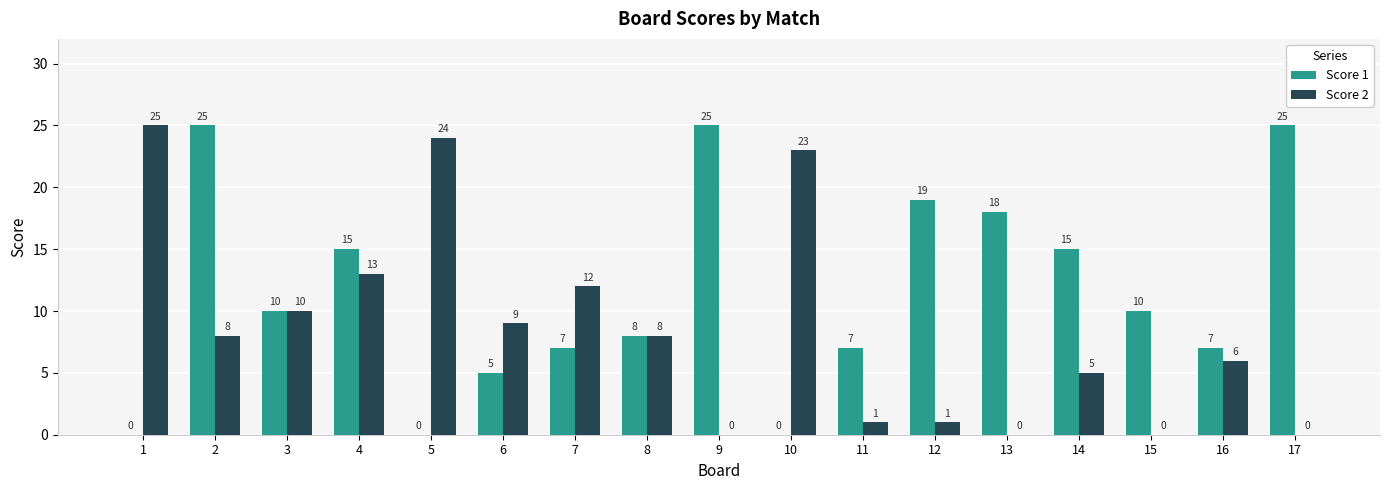

Where is Score 2 nearest to the value 12?

7